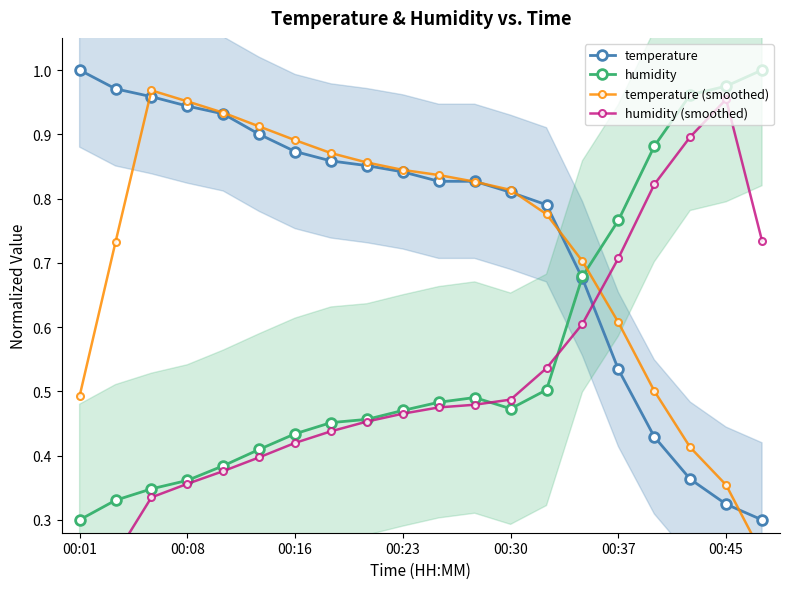

What is the total value across all series at 7?

2.6